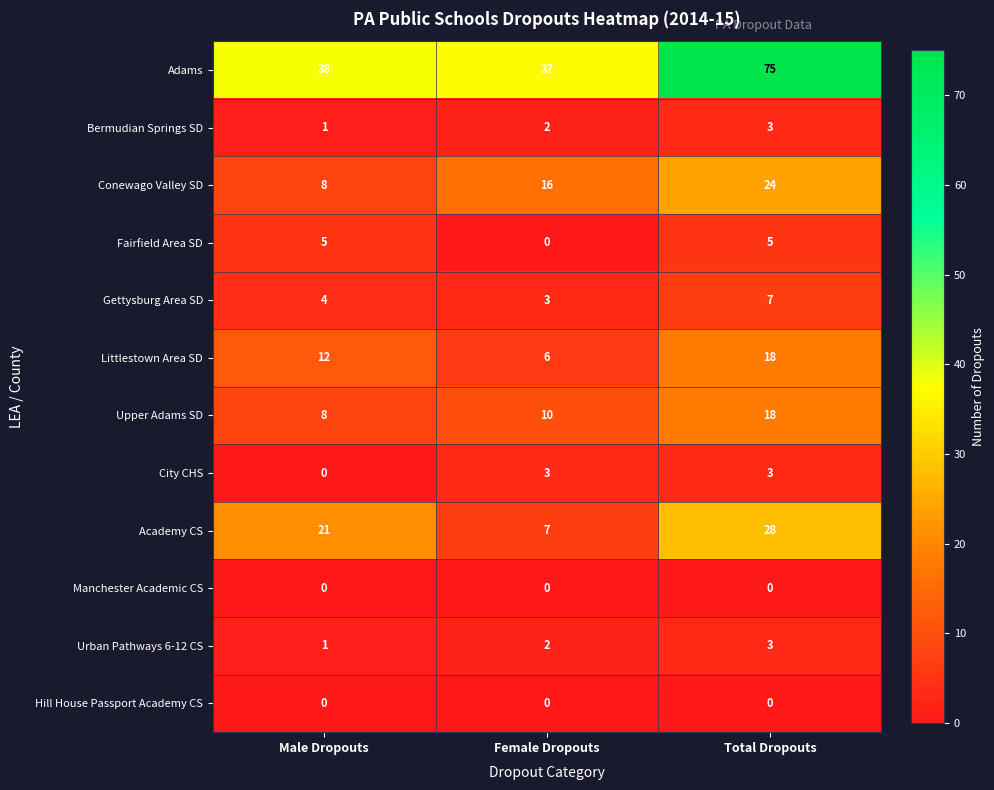

The Littlestown Area SD series shows 9 at Female Dropouts. True or false?

False